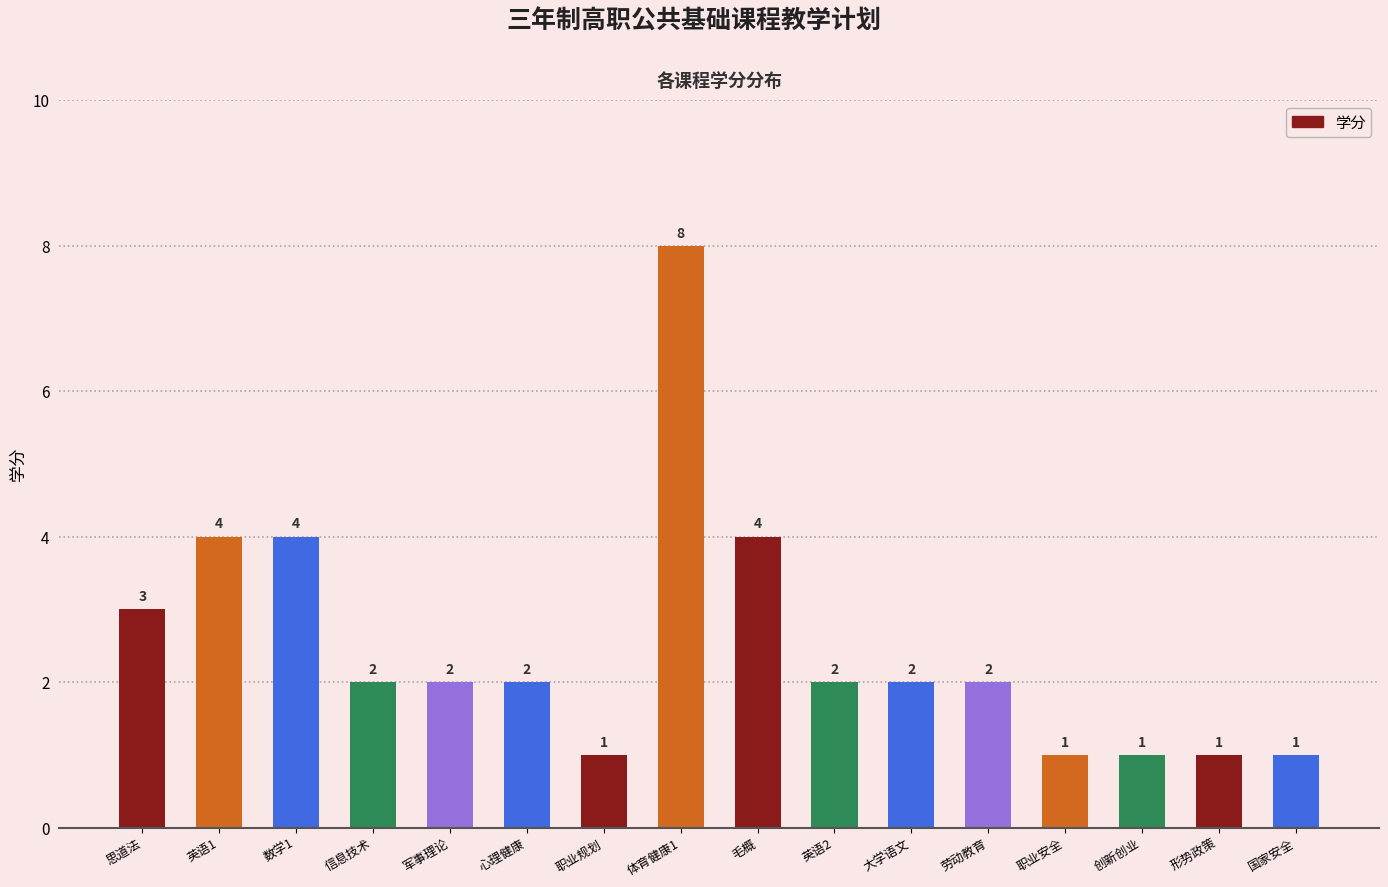

What position from the right is 创新创业?

3